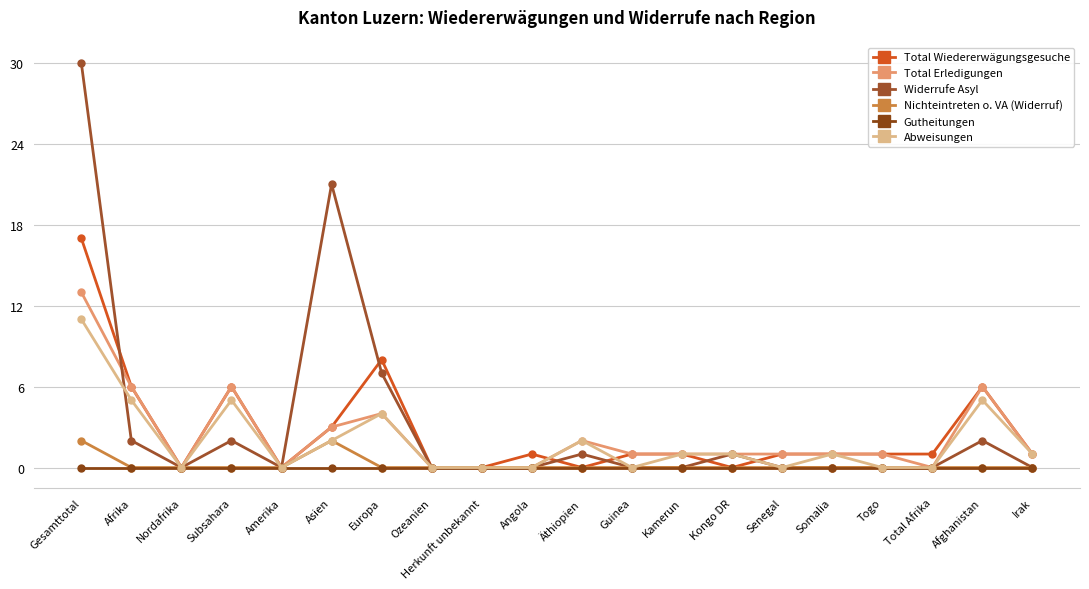

Which category has the highest value in the Widerrufe Asyl series?

Gesamttotal